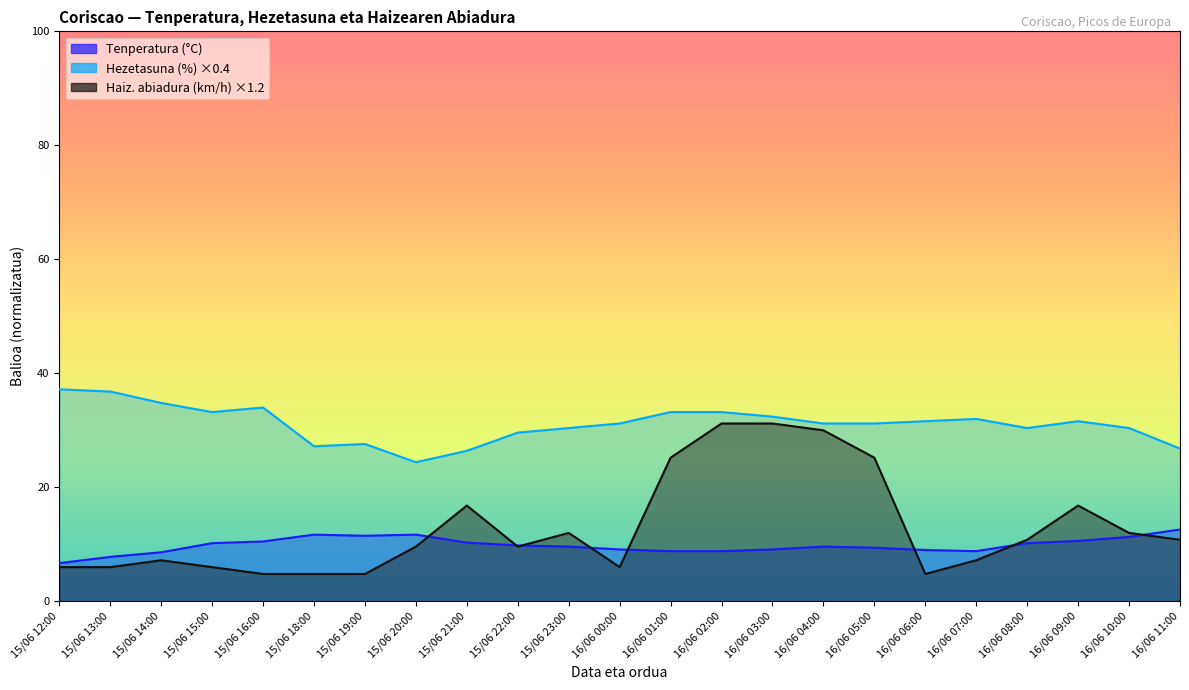

Reading right to left, extract all data points from this chart.

Tenperatura (°C): 12.6	11.3	10.6	10.2	8.8	9.0	9.4	9.6	9.1	8.8	8.8	9.1	9.6	9.8	10.3	11.7	11.5	11.7	10.5	10.2	8.6	7.8	6.7
Hezetasuna (%): 26.8	30.4	31.6	30.4	32.0	31.6	31.2	31.2	32.4	33.2	33.2	31.2	30.4	29.6	26.4	24.4	27.6	27.2	34.0	33.2	34.8	36.8	37.2
Haizearen abiadura (km/h): 10.8	12.0	16.8	10.8	7.2	4.8	25.2	30.0	31.2	31.2	25.2	6.0	12.0	9.6	16.8	9.6	4.8	4.8	4.8	6.0	7.2	6.0	6.0